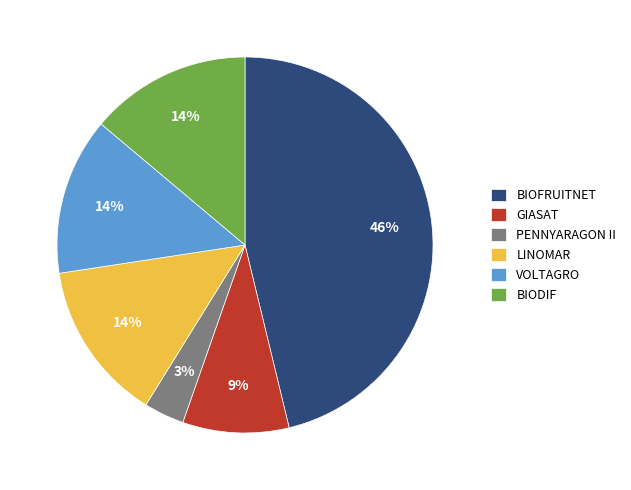

Is there a majority slice in this chart?

No